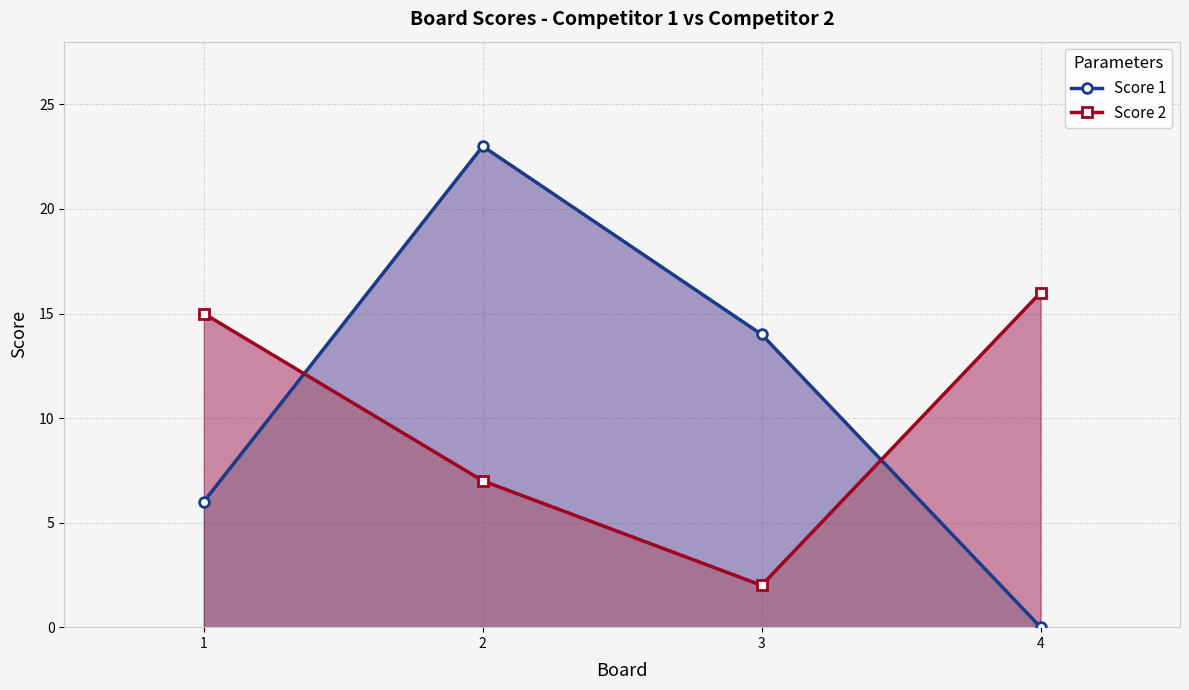

Between which two adjacent categories do Score 2 and Score 1 first intersect?

1 and 2